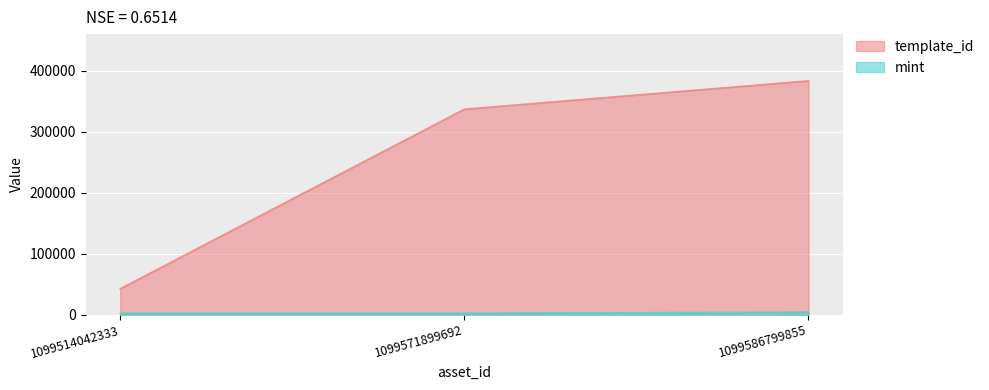

What is the value of the mint point at the 1st from the left?

2247